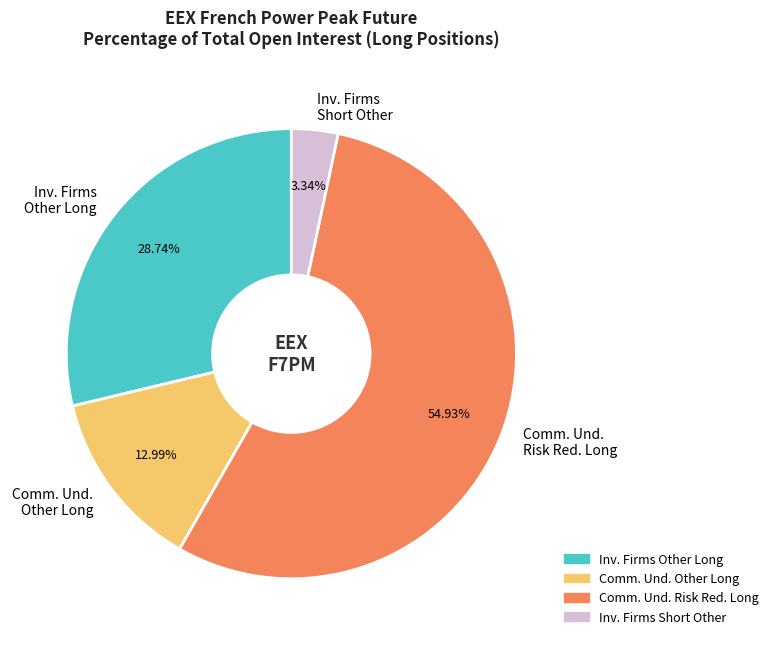

What is the majority slice?

Comm. Und. Risk Red. Long